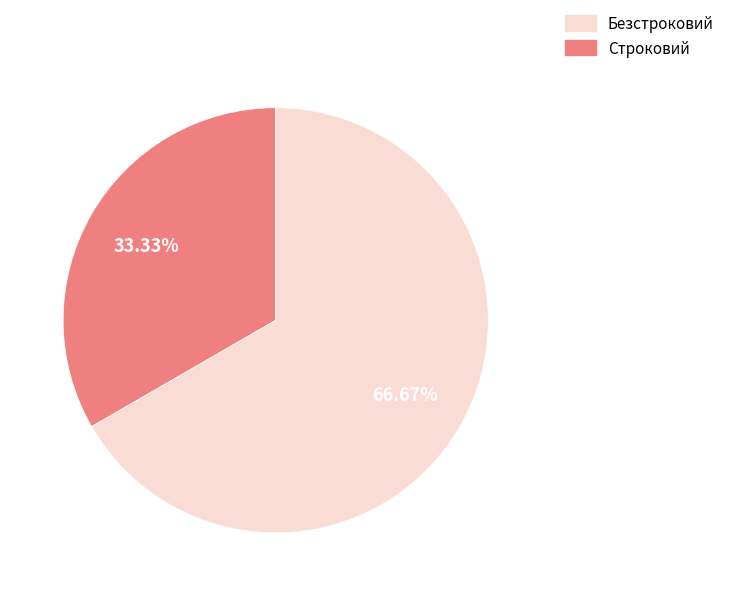

Is there any slice that represents more than half of the pie?

Yes